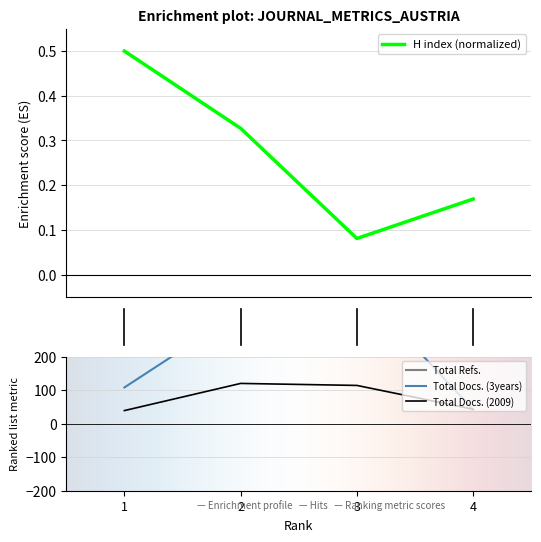

True or false: H index has more than 2 points higher than both neighbors.

False